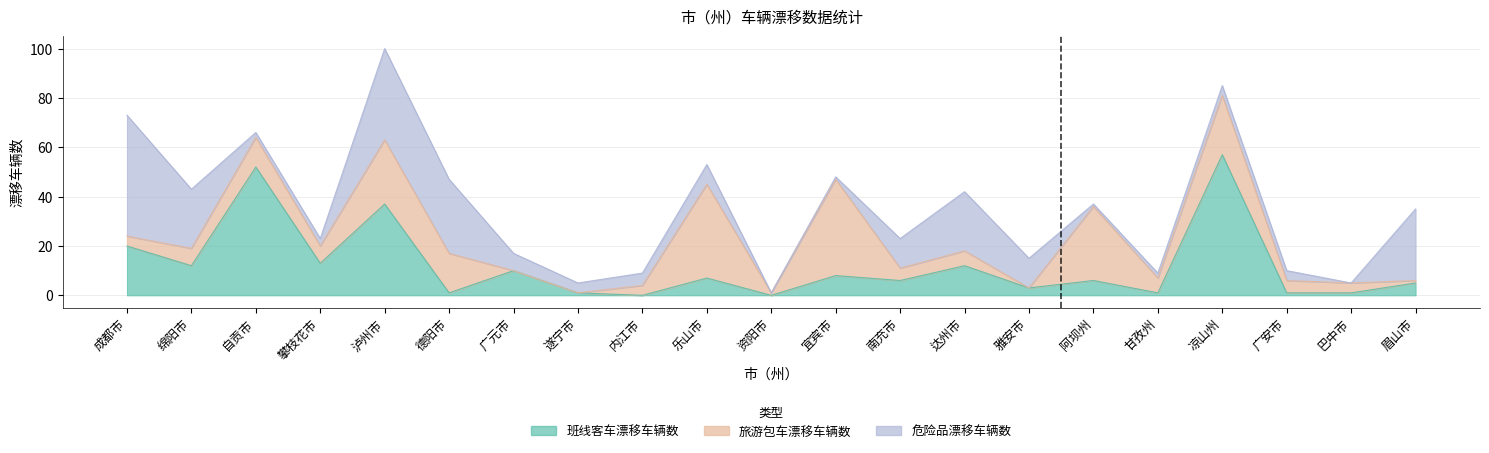

Read the 班线客车漂移车辆数 value at 凉山州, to the nearest 5.

55